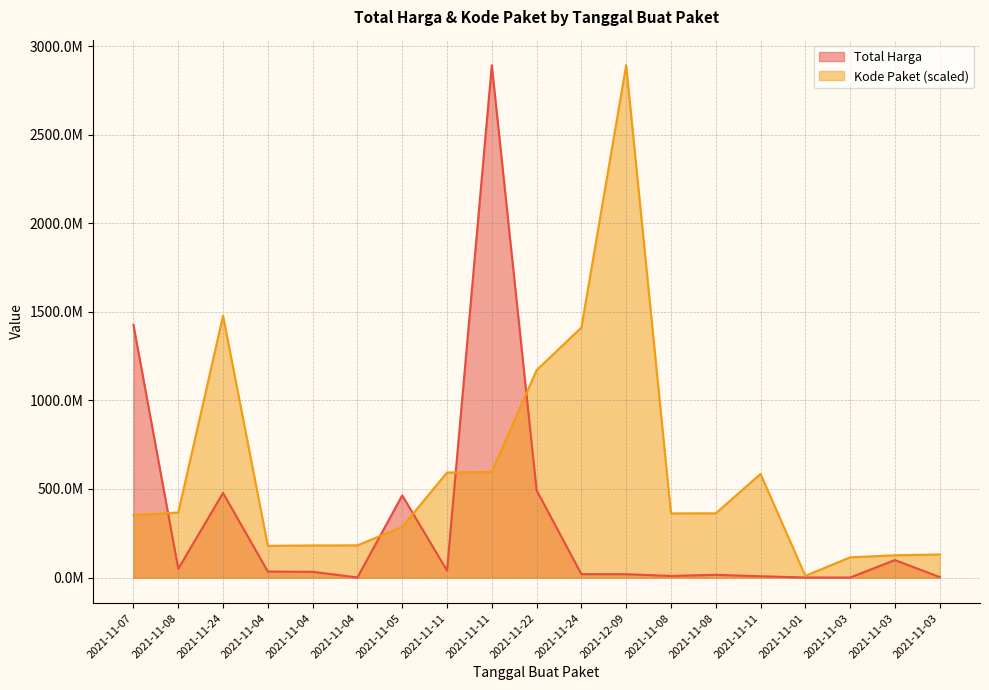

At which label does Kode Paket reach its minimum?

2021-11-01